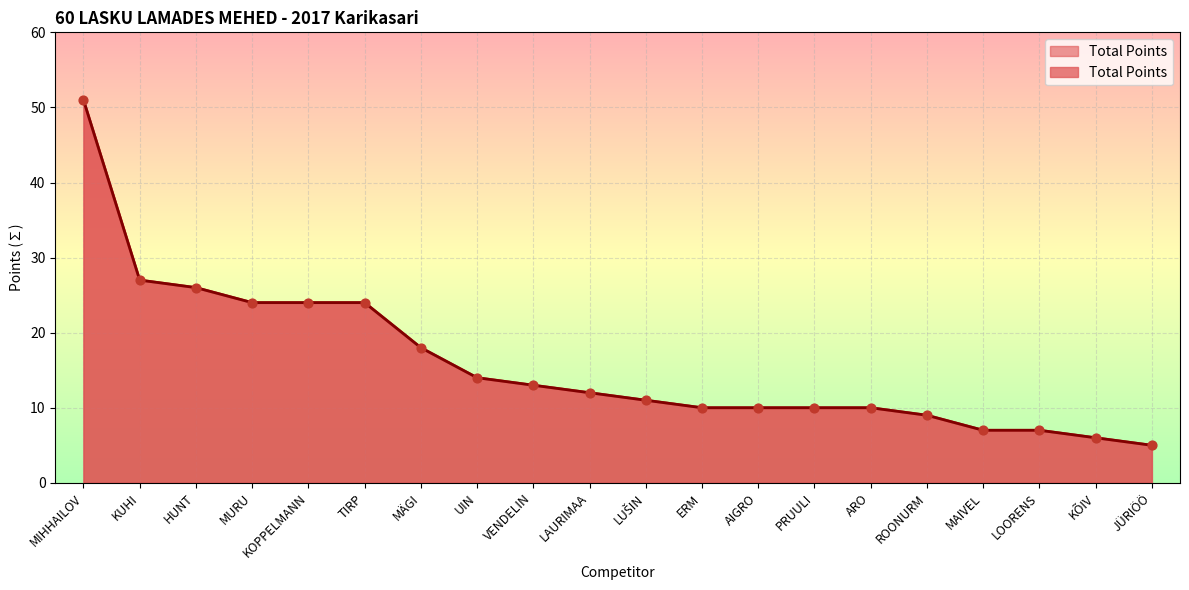

What is the ratio of the value at LUŠIN to the value at MAIVEL?

1.6